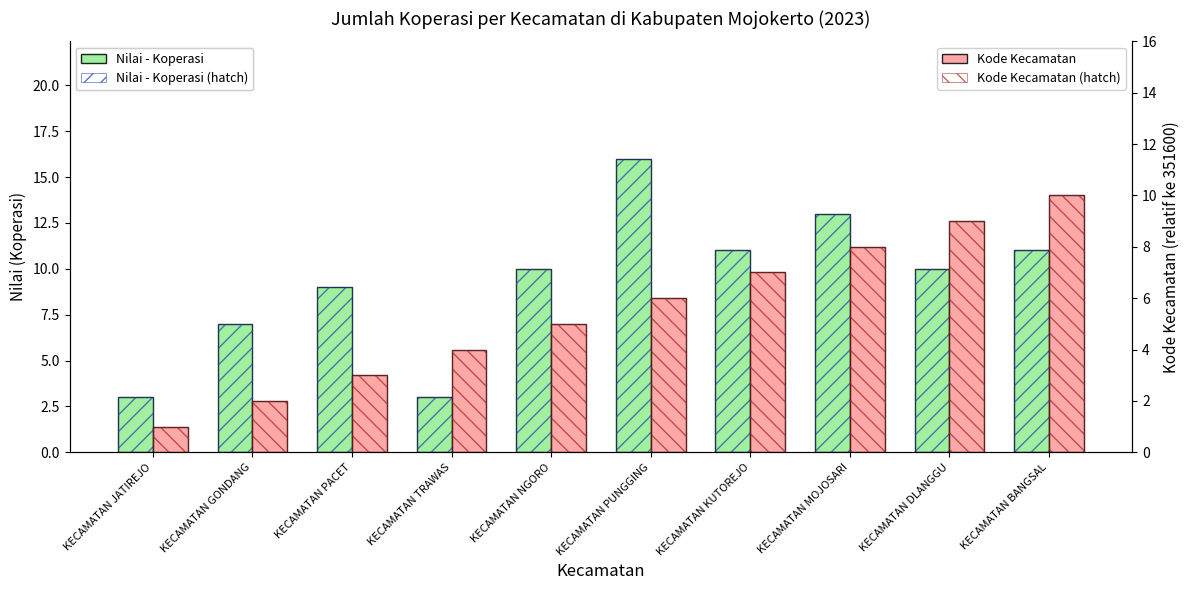

Reading left to right, what are all the values shown in this chart?

Nilai - Koperasi: KECAMATAN JATIREJO=3	KECAMATAN GONDANG=7	KECAMATAN PACET=9	KECAMATAN TRAWAS=3	KECAMATAN NGORO=10	KECAMATAN PUNGGING=16	KECAMATAN KUTOREJO=11	KECAMATAN MOJOSARI=13	KECAMATAN DLANGGU=10	KECAMATAN BANGSAL=11
Kode Kecamatan (offset): KECAMATAN JATIREJO=1	KECAMATAN GONDANG=2	KECAMATAN PACET=3	KECAMATAN TRAWAS=4	KECAMATAN NGORO=5	KECAMATAN PUNGGING=6	KECAMATAN KUTOREJO=7	KECAMATAN MOJOSARI=8	KECAMATAN DLANGGU=9	KECAMATAN BANGSAL=10